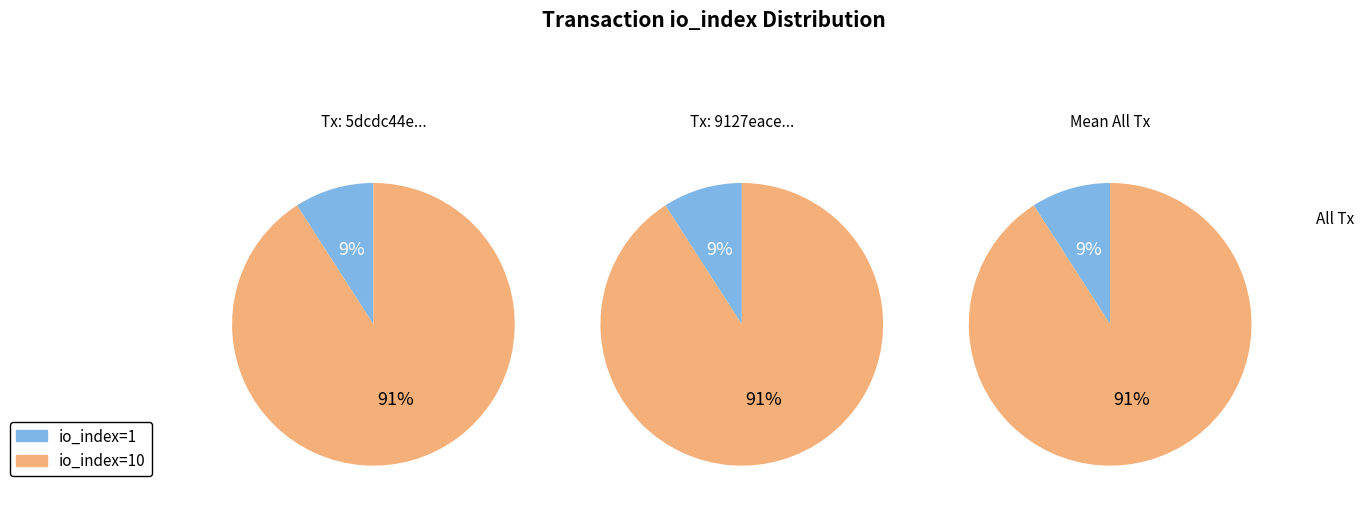

What portion of the pie excludes direction=1 (io_index=10)?

9.1%